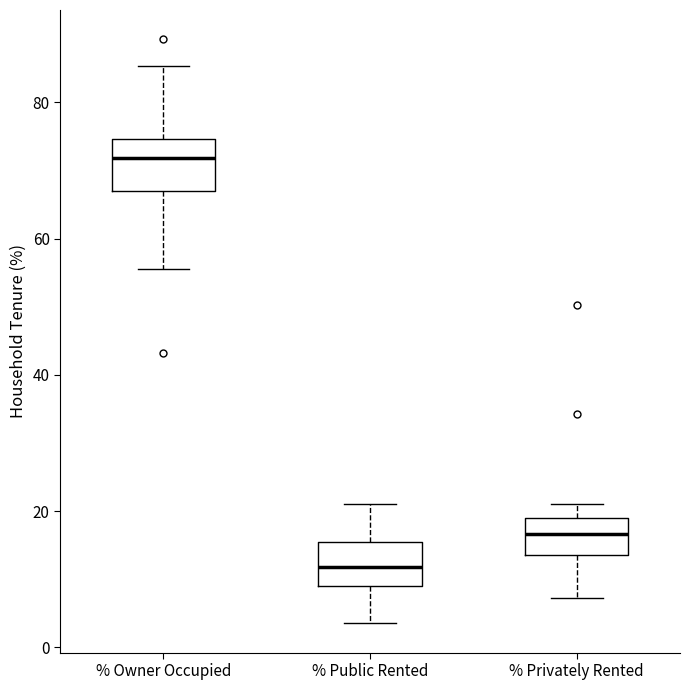

Reading left to right, transcribe this box plot: for each box, give where its median line is, the range the box spans, and where its two whiskers end, as read against the y-axis. The values are not printed on the chart, so give them approximately, as read against the axis.

% Owner Occupied: median 72, box 68 to 74, whiskers 56 to 86
% Public Rented: median 12, box 10 to 16, whiskers 4 to 20
% Privately Rented: median 16, box 14 to 20, whiskers 8 to 22